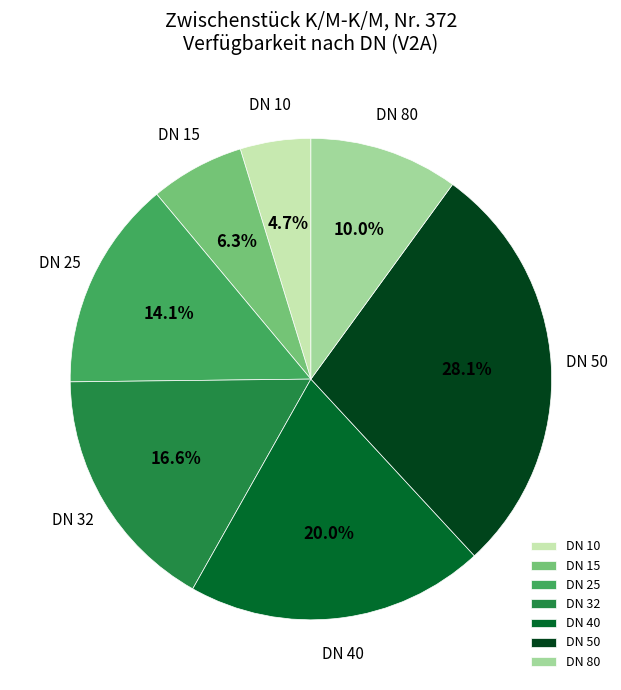

Which slice is the largest?

DN 50